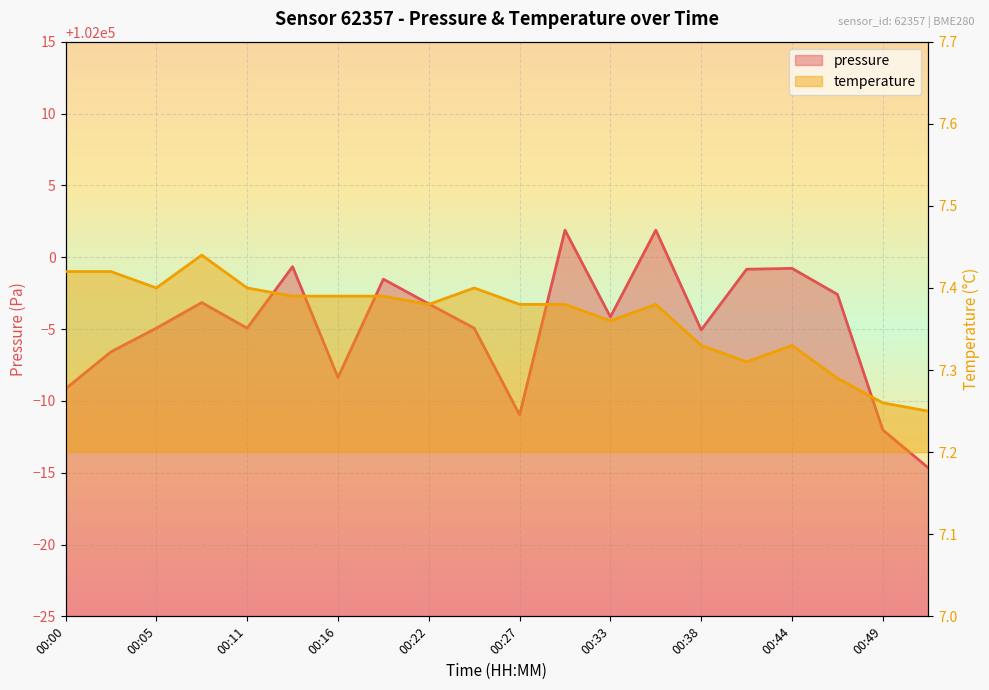

List the labels in order of pressure value, smallest first.

00:52, 00:49, 00:27, 00:00, 00:16, 00:03, 00:38, 00:05, 00:11, 00:25, 00:33, 00:22, 00:08, 00:46, 00:19, 00:41, 00:44, 00:14, 00:30, 00:35